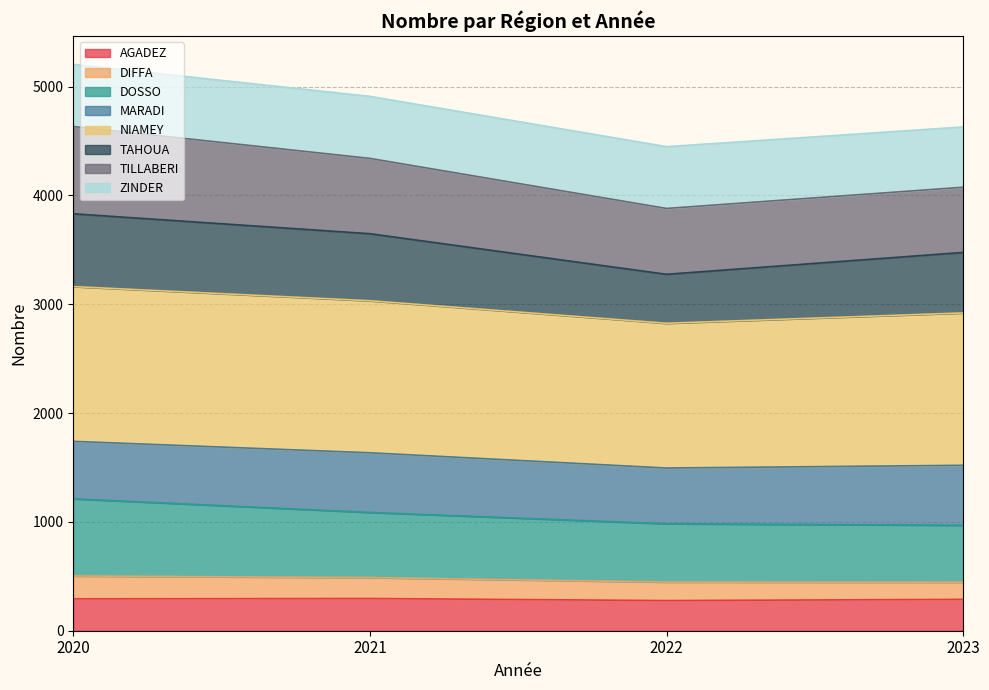

What is the minimum value for AGADEZ?

277